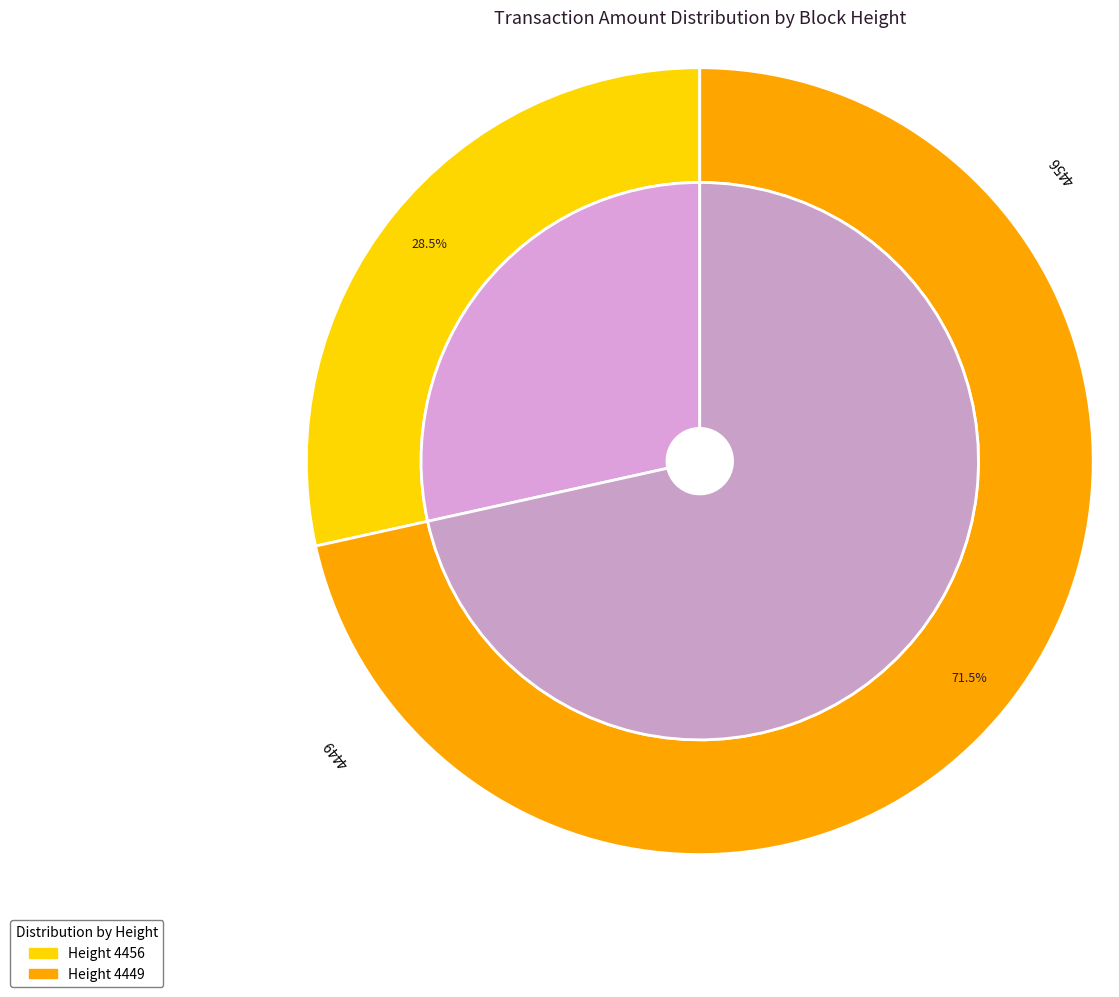

The 4449 slice represents 60% of the pie. True or false?

False